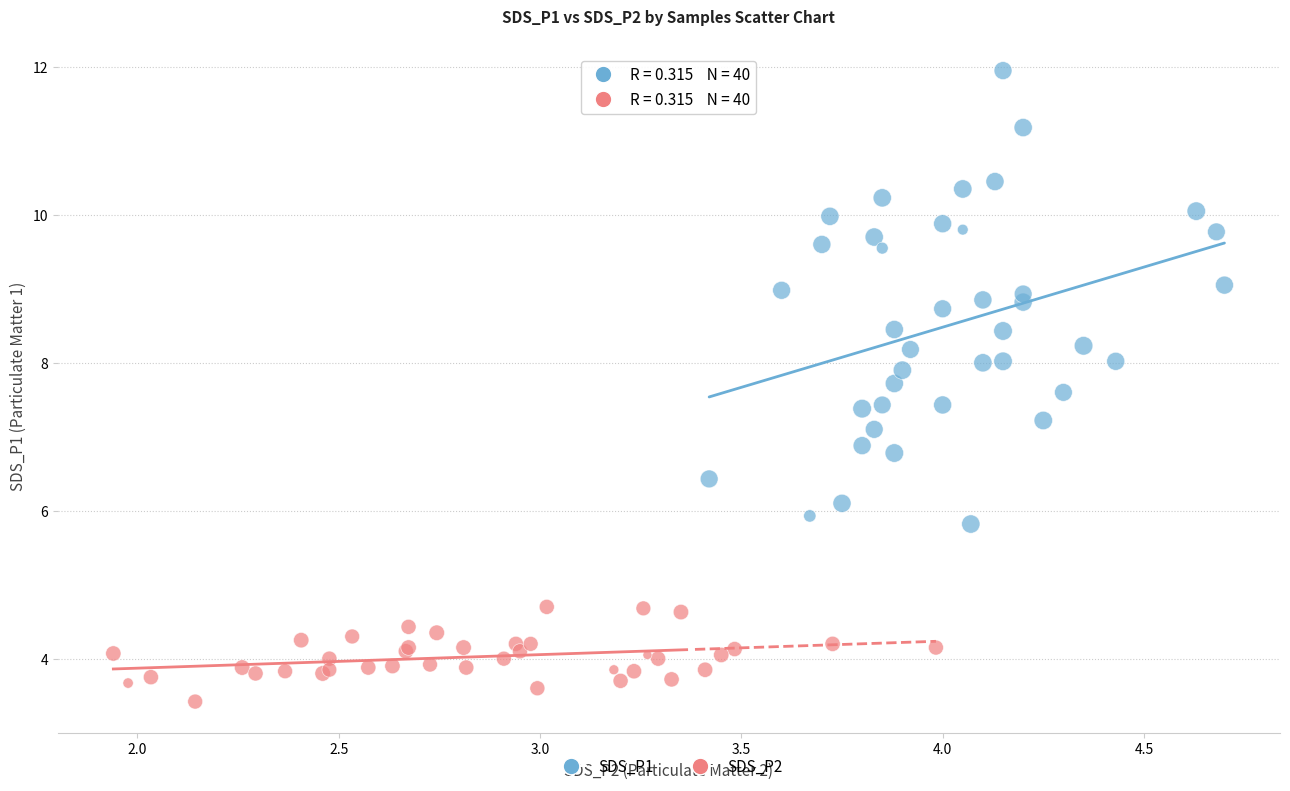

Which series has the largest Y range (max minus min)?

SDS_P1